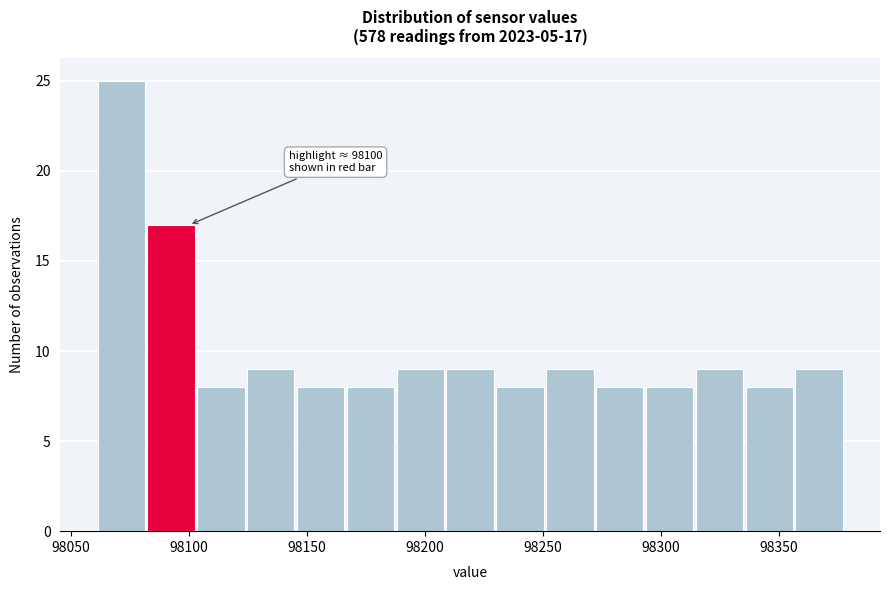

Which range on the x-axis has the tallest bar?

98060 to 98080